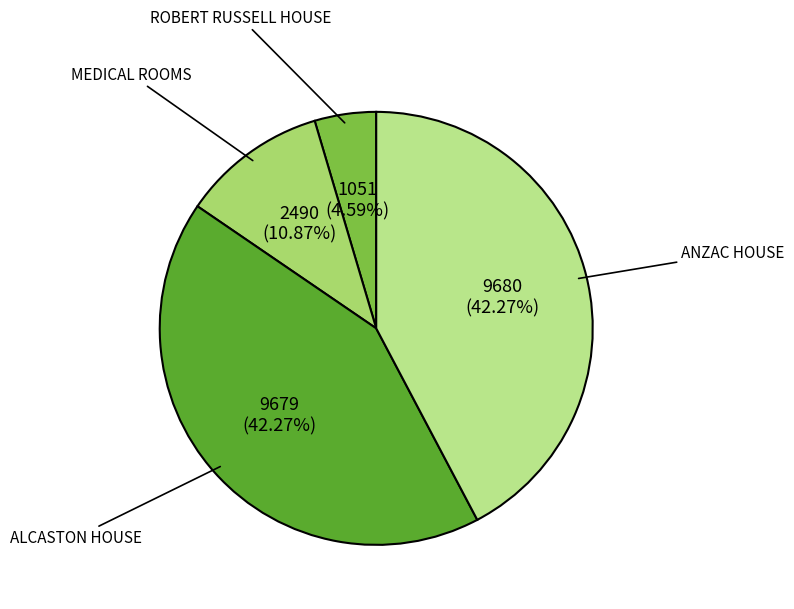

To the nearest percent, what is the difference between the MEDICAL ROOMS and ANZAC HOUSE slice percentages?

31%